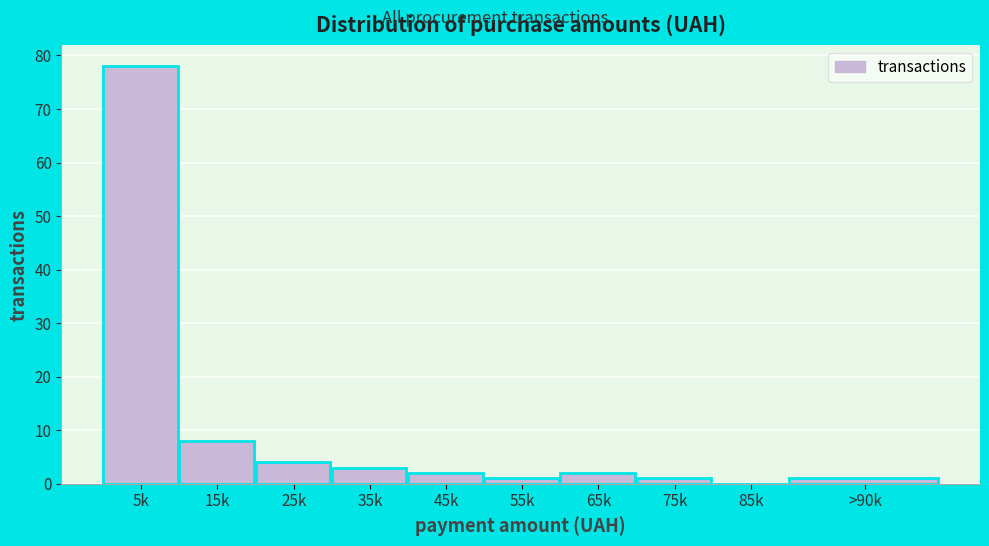

Reading left to right, extract all data points from this chart.

5k=78	15k=8	25k=4	35k=3	45k=2	55k=1	65k=2	75k=1	85k=0	>90k=1